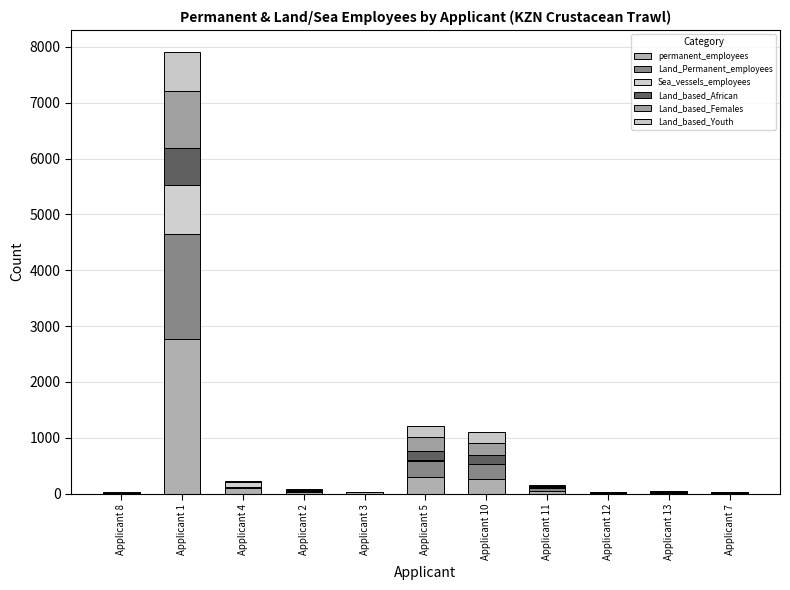

What are all the series names shown in the legend?

permanent_employees, Land_Permanent_employees, Sea_vessels_employees, Land_based_African, Land_based_Females, Land_based_Youth